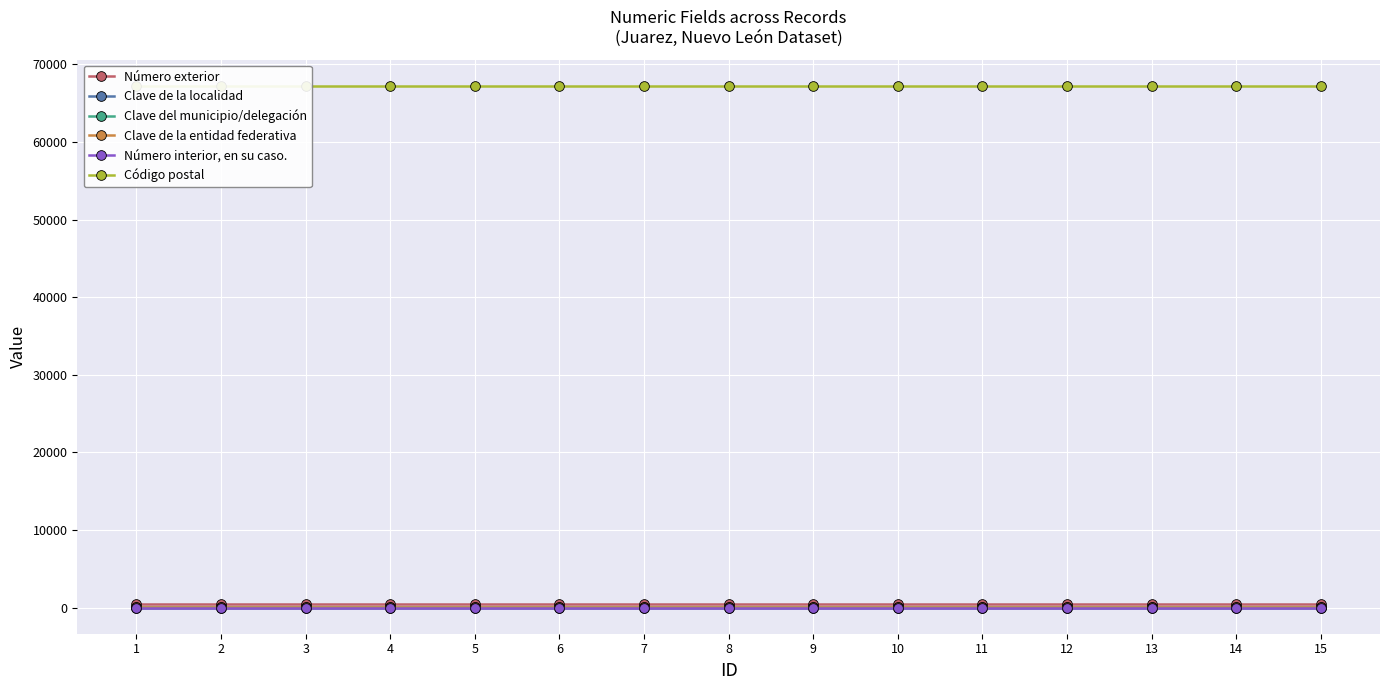

The Código postal series shows 67250 at 3. True or false?

True